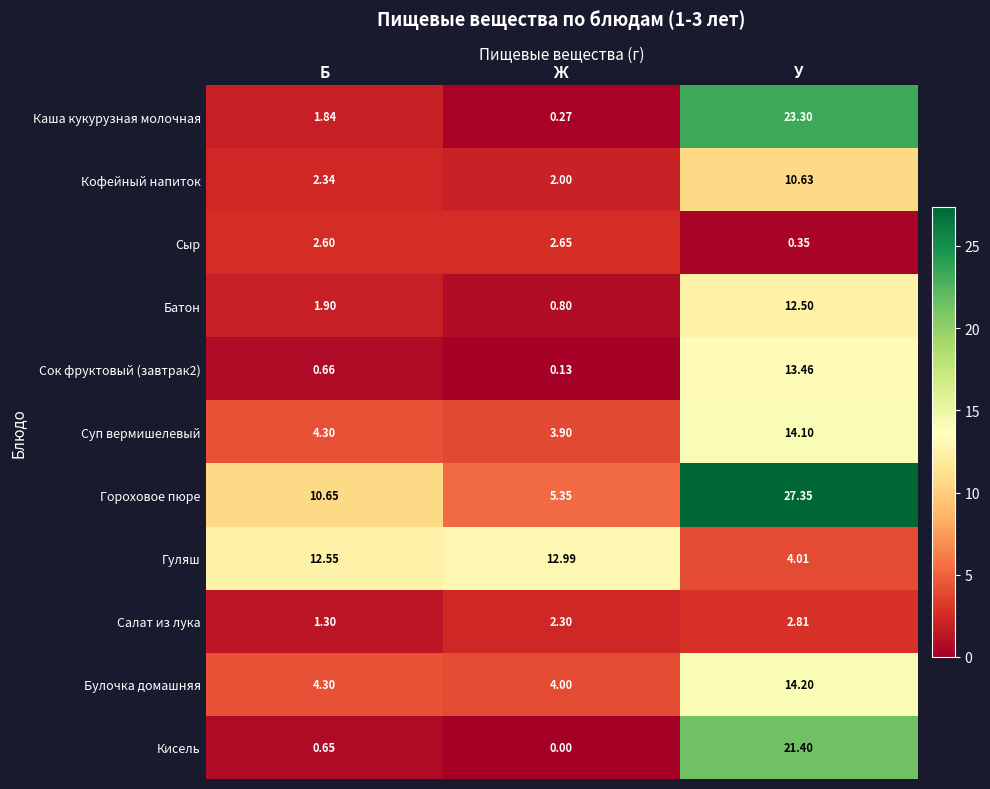

Which category has the highest value in the Гороховое пюре series?

У